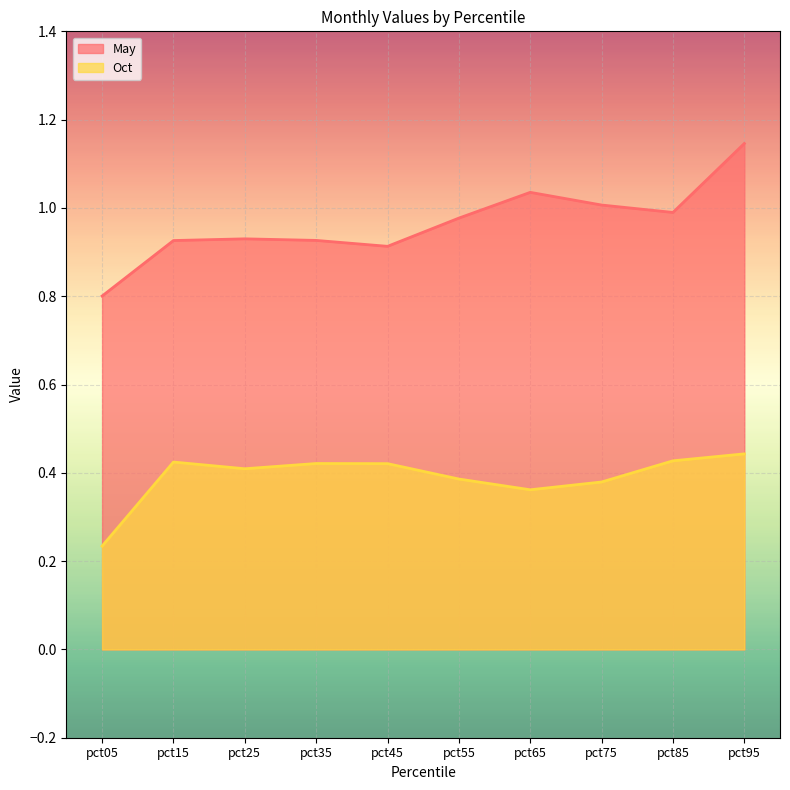

At pct05, list the series in order from smallest to largest.

Oct, May